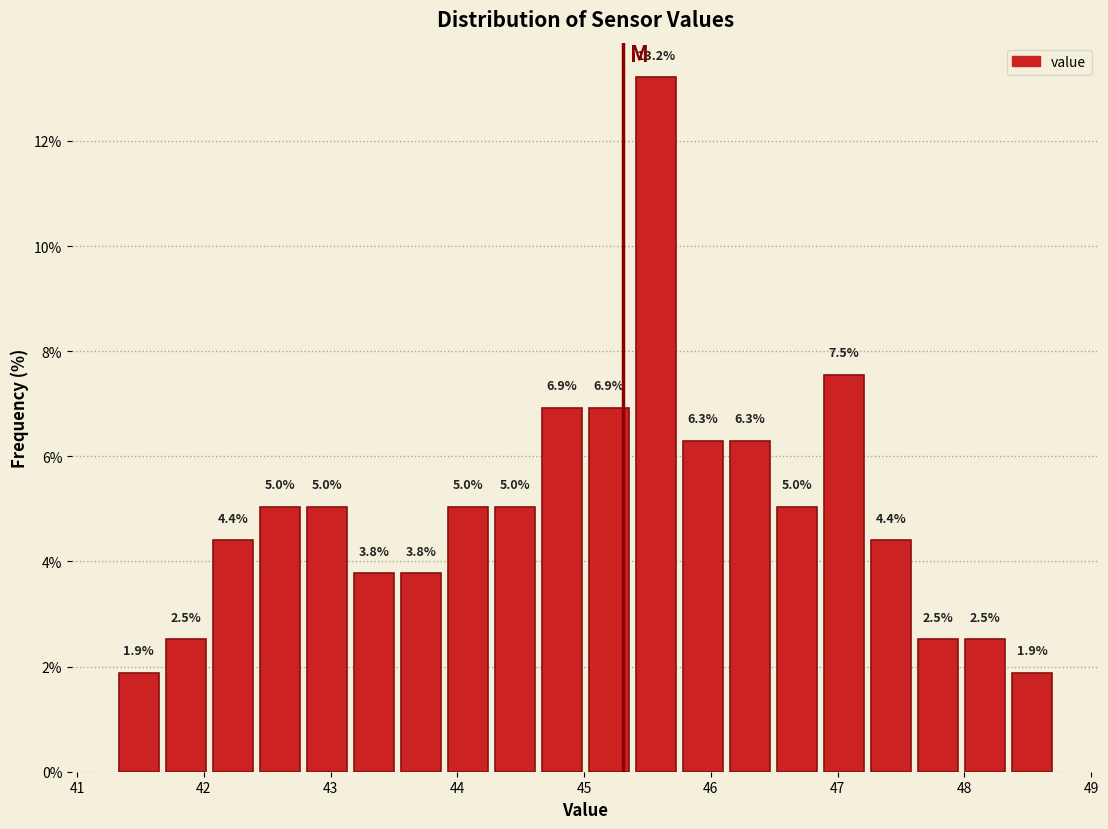

Around what value on the x-axis is the tallest bar? Give the approximate position of its centre, as read against the axis.

45.6